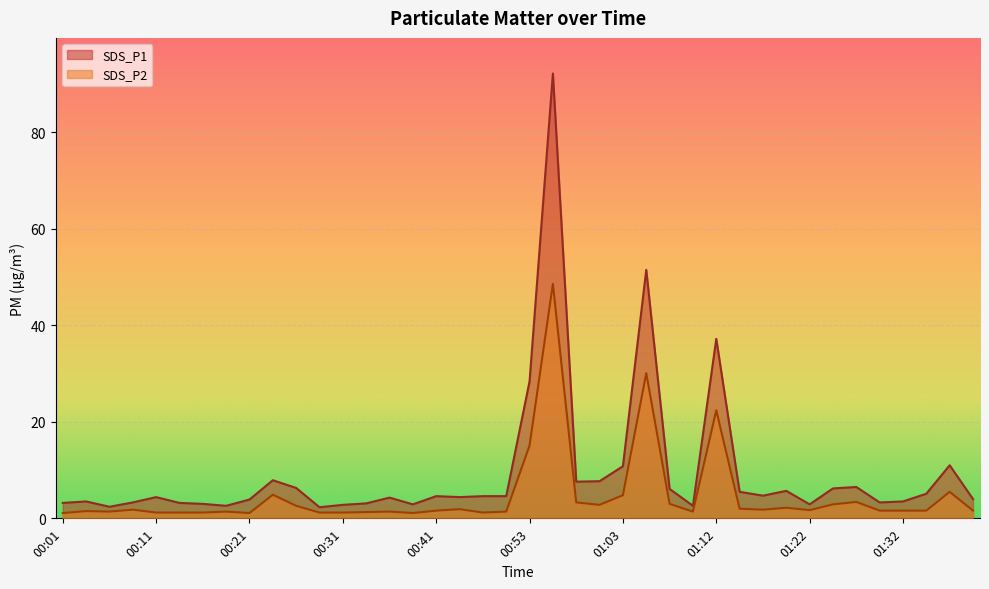

Rank the series by their maximum value, from highest to lowest.

SDS_P1, SDS_P2